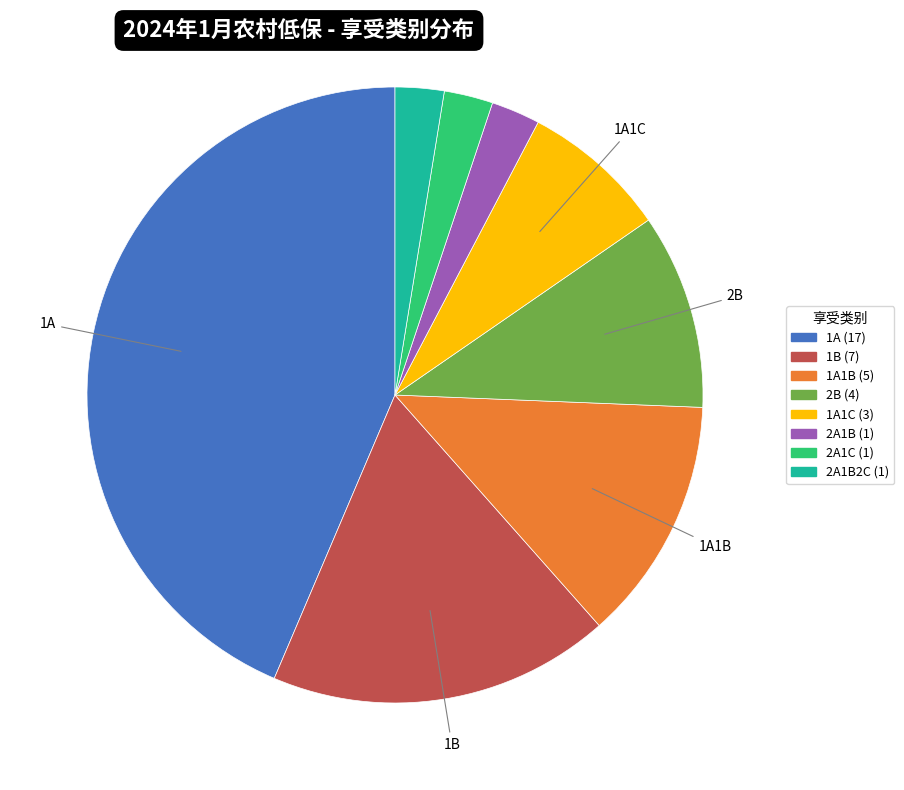

Is there any slice that represents more than half of the pie?

No